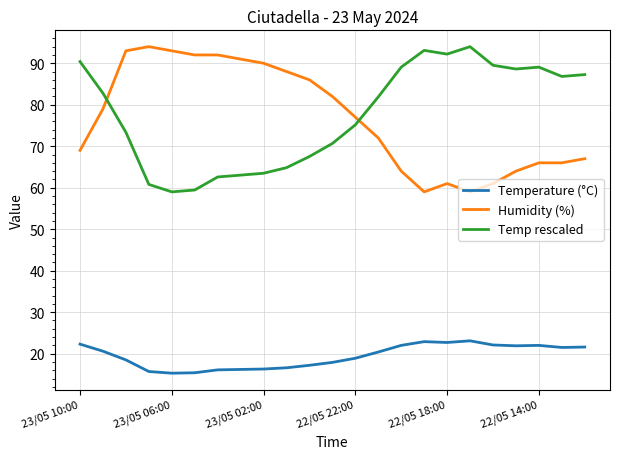

True or false: Temp rescaled and Temperature (°C) cross at least once.

False